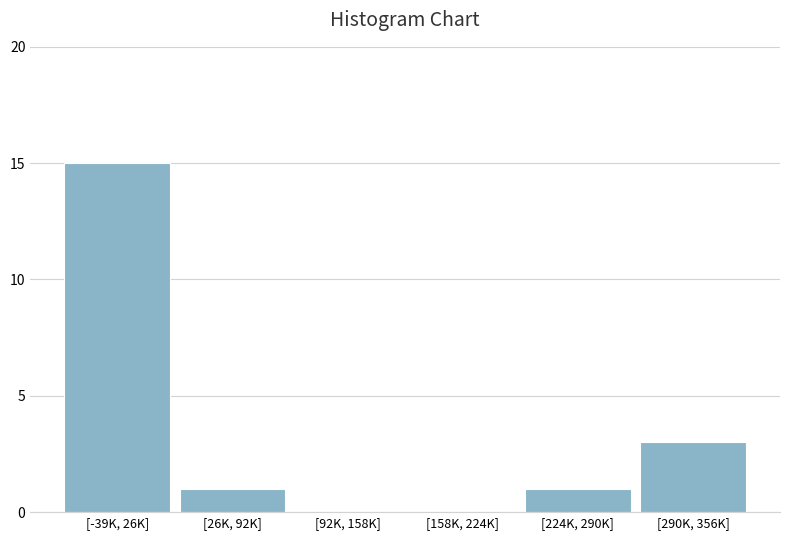

Reading left to right, list all the values displayed in this chart.

[-39K, 26K]=15	[26K, 92K]=1	[92K, 158K]=0	[158K, 224K]=0	[224K, 290K]=1	[290K, 356K]=3